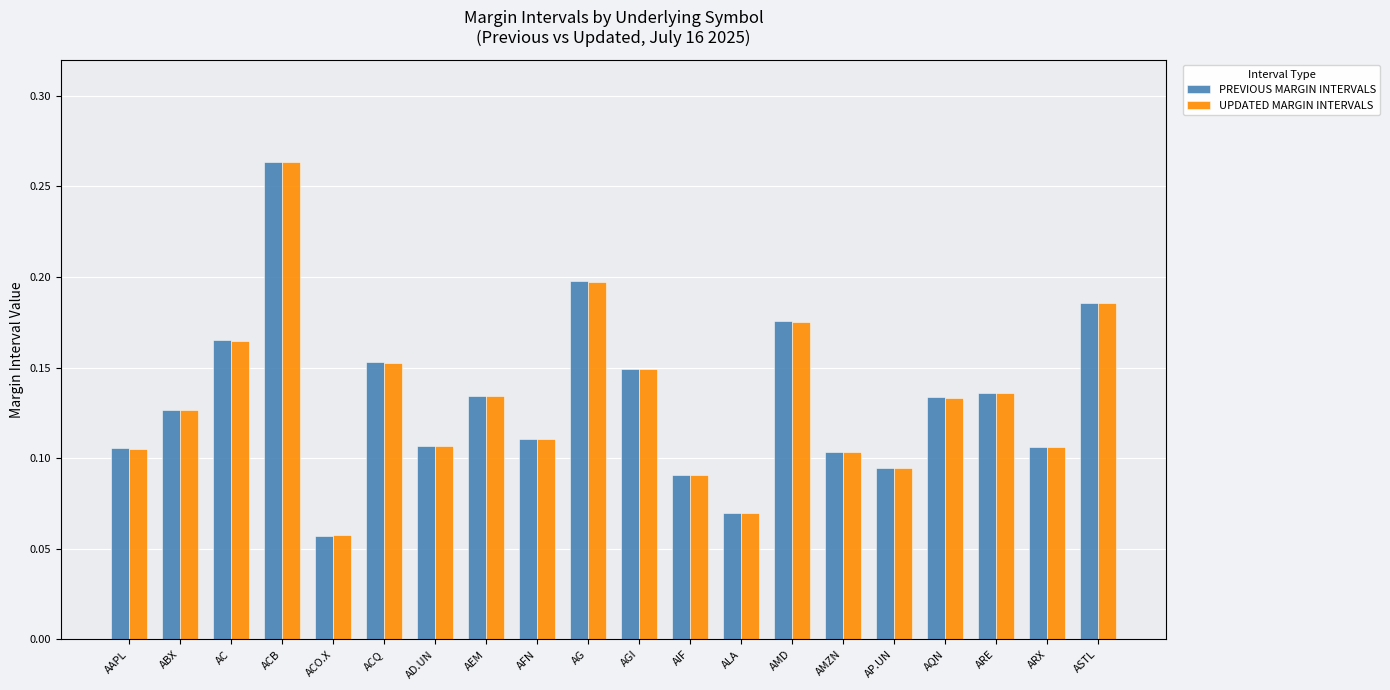

How many PREVIOUS MARGIN INTERVALS values are between 0 and 1?

20